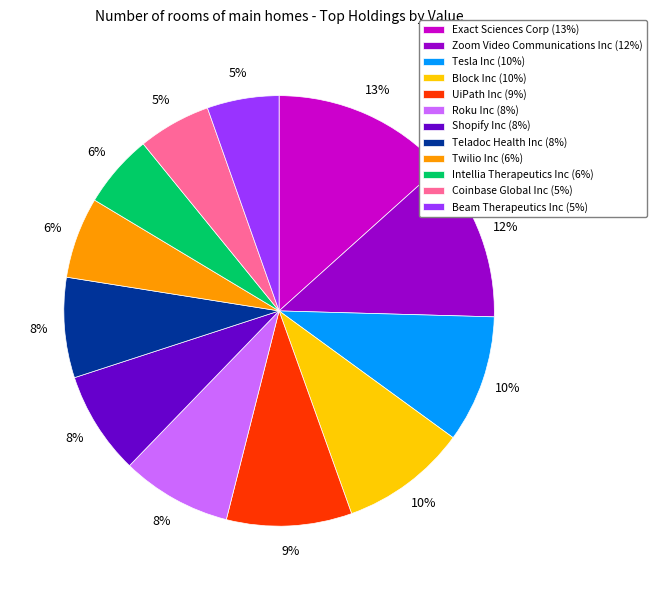

Count the number of slices in the pie.

12